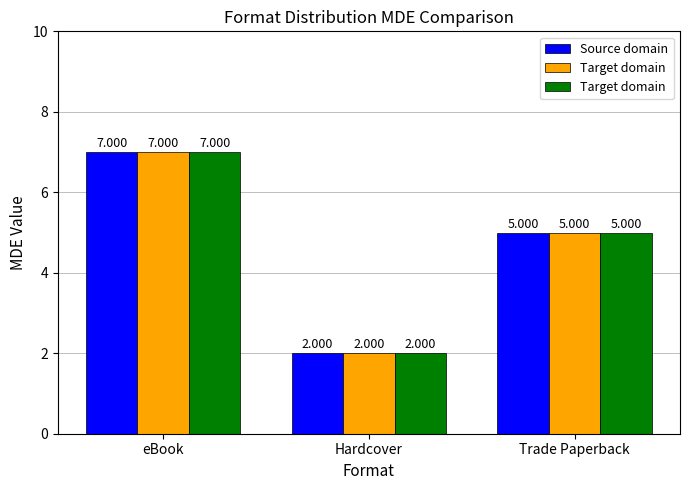

At which category is the sum across all series the highest?

eBook